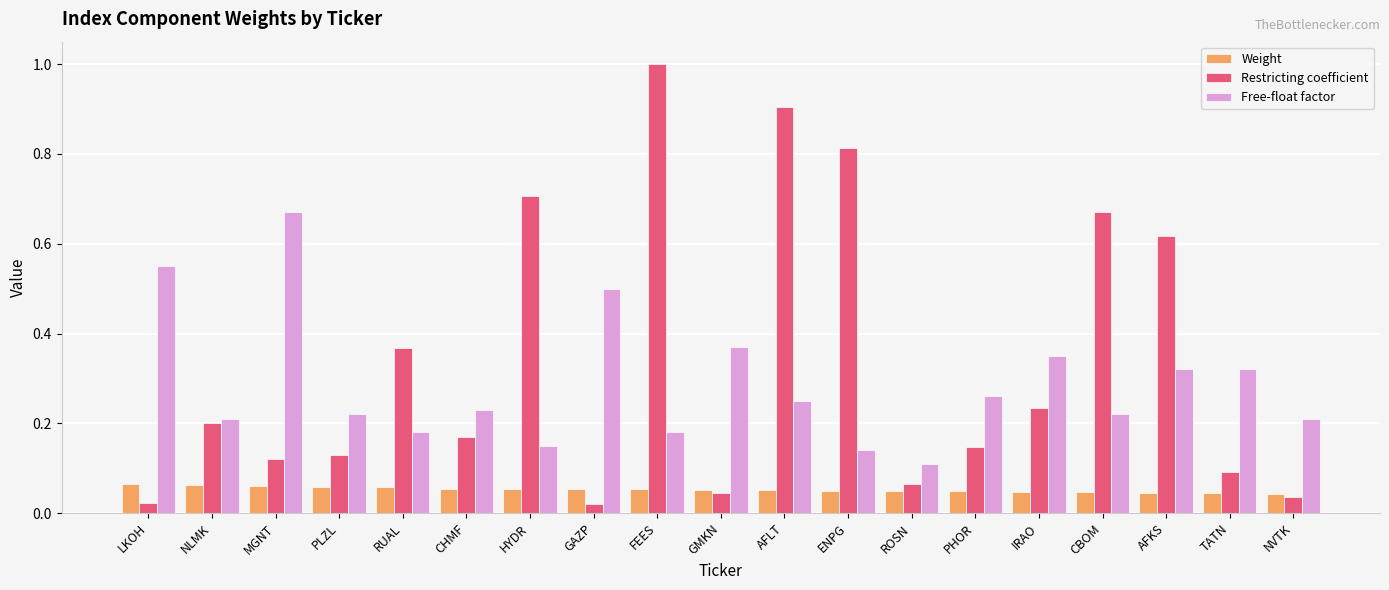

Which category has the highest value across all series?

FEES